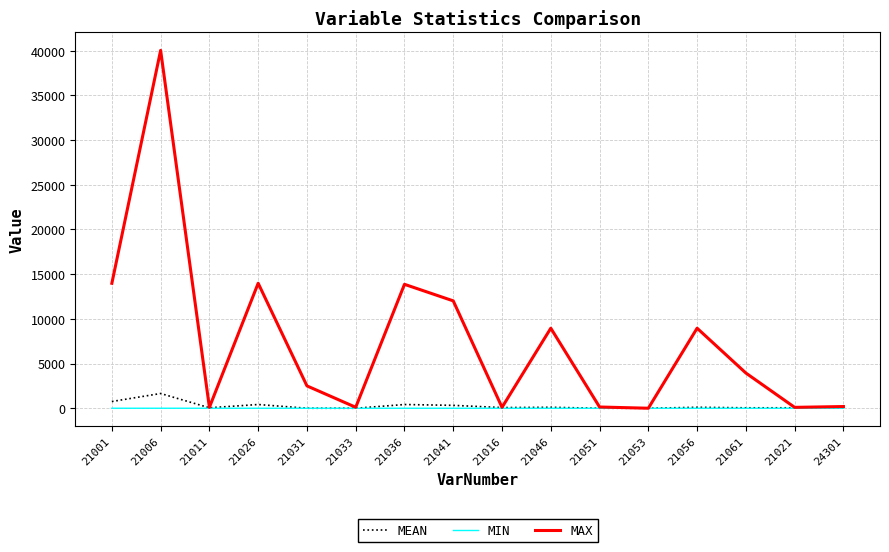

What position from the left is 24301?

16